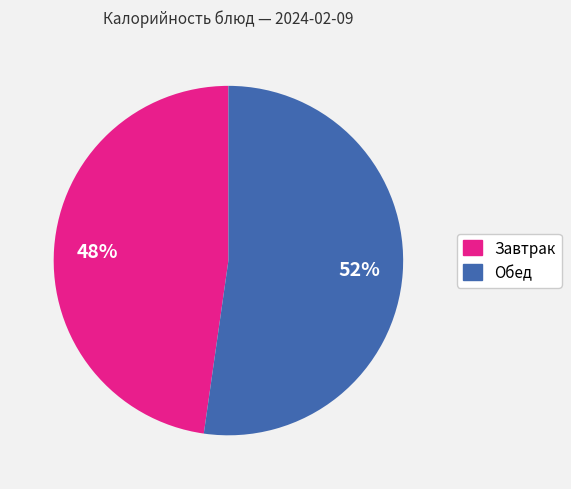

To the nearest percent, what is the average slice percentage?

50%